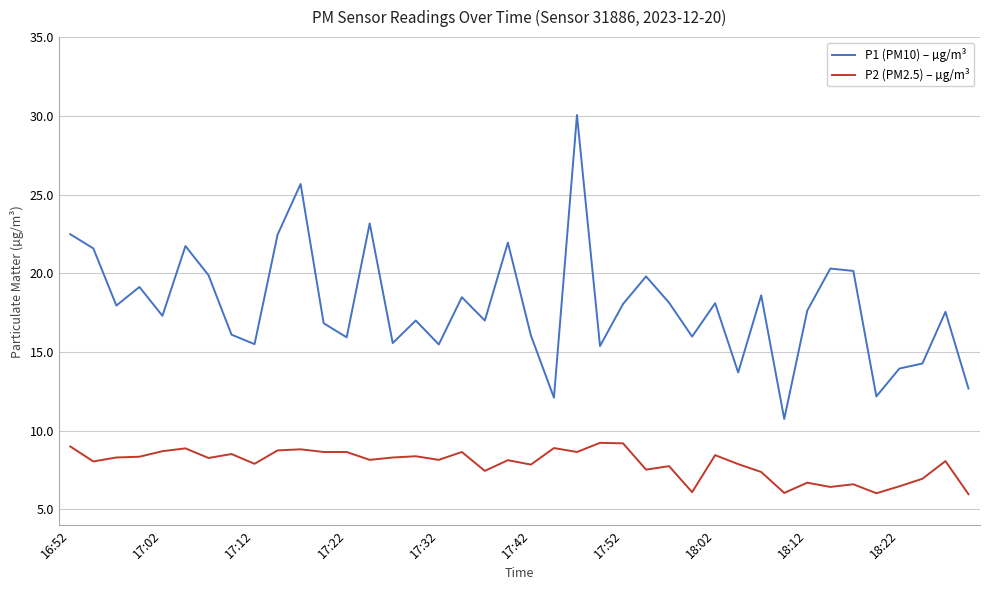

True or false: P2 (PM2.5) – µg/m³ and P1 (PM10) – µg/m³ cross at least once.

False